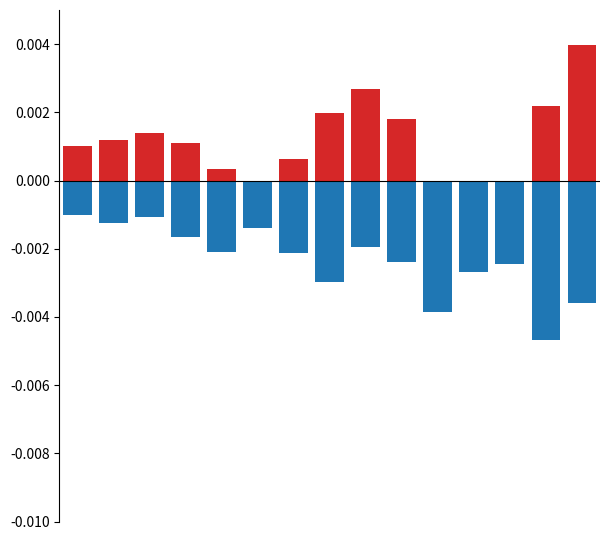

Reading left to right, transcribe all the data shown in this chart.

Central: 0=0.0	1=0.0	2=0.0	3=0.0	4=0.0	5=-0.0	6=0.0	7=0.0	8=0.0	9=0.0	10=-0.0	11=-0.0	12=-0.0	13=0.0	14=0.0
North: 0=-0.0	1=-0.0	2=-0.0	3=-0.0	4=-0.0	5=-0.0	6=-0.0	7=-0.0	8=-0.0	9=-0.0	10=-0.0	11=-0.0	12=-0.0	13=-0.0	14=-0.0